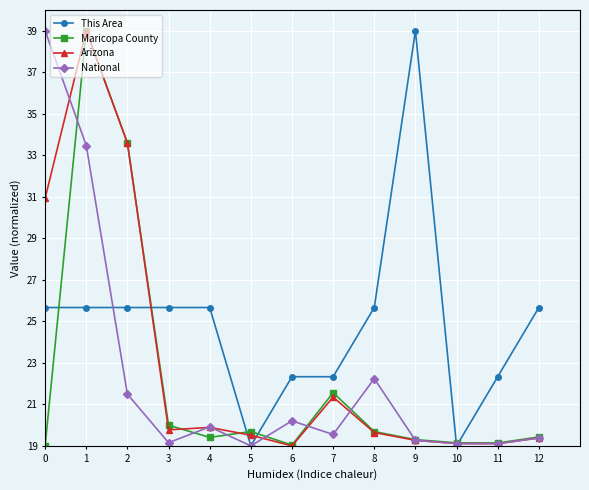

True or false: Maricopa County has a value of 26.5 at 12.

False